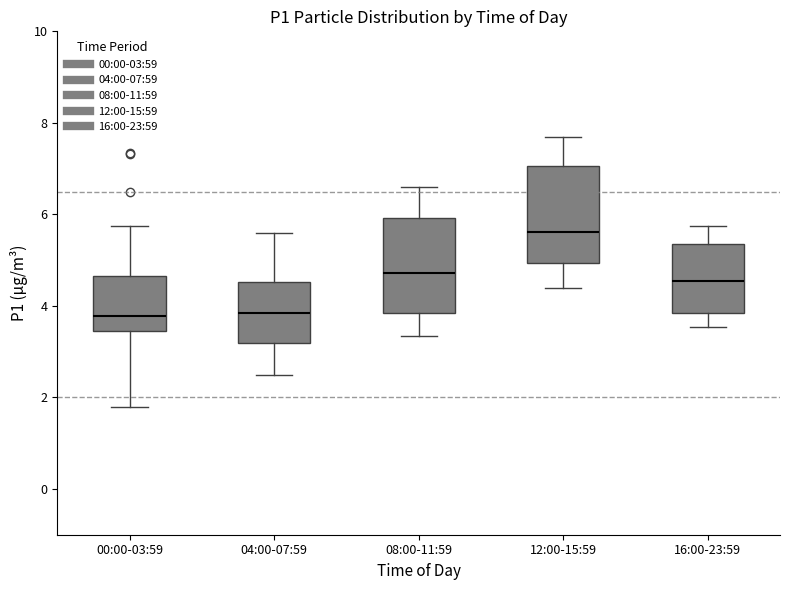

Which box has the highest median line?

12:00-15:59